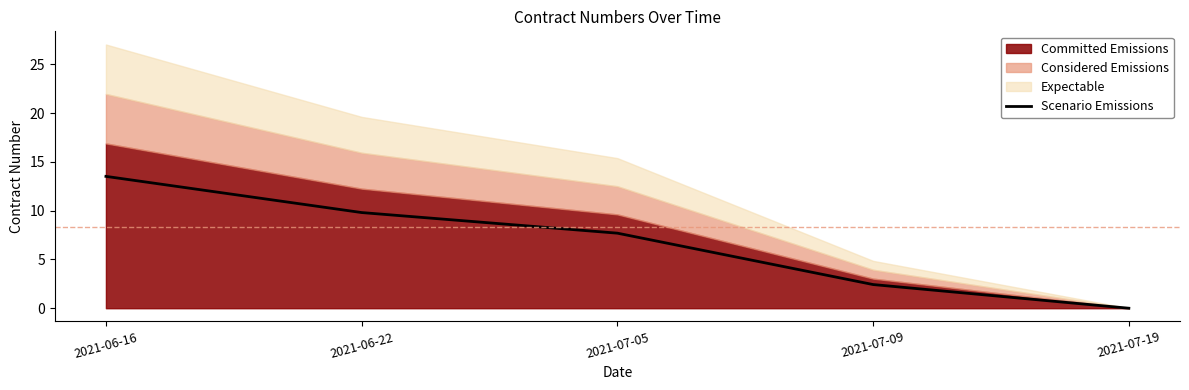

List the labels in order of value, largest first.

2021-06-16, 2021-06-22, 2021-07-05, 2021-07-09, 2021-07-19